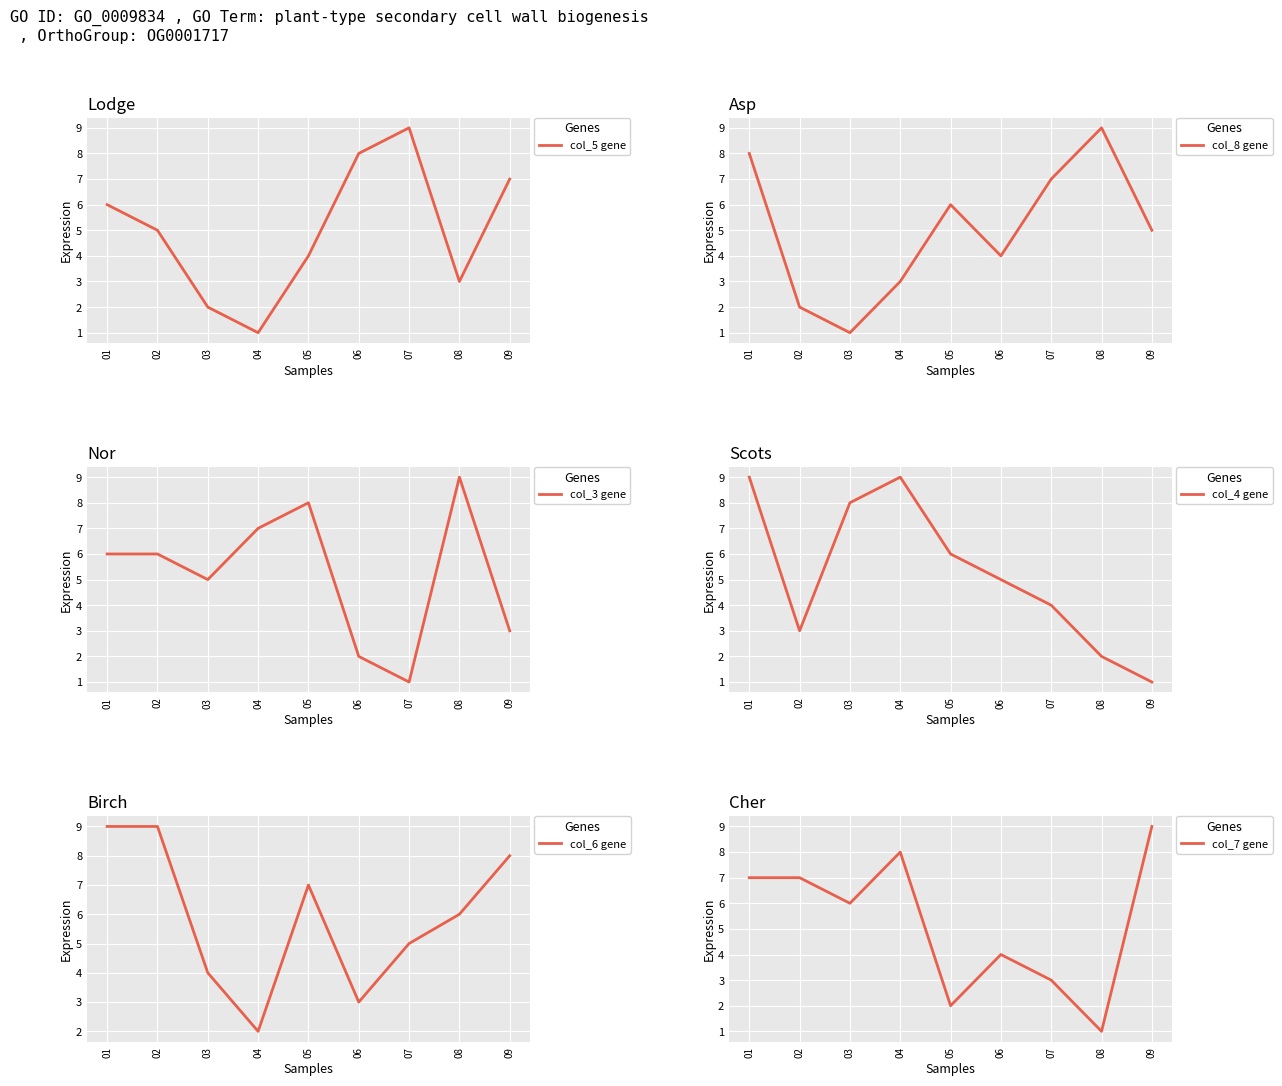

Does the chart display data point markers on the line(s)?

No